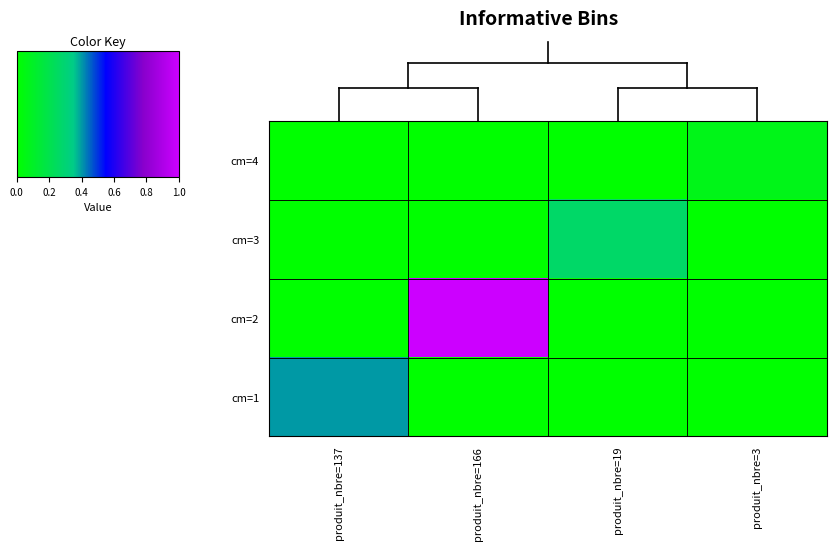

What is the total value across all series at produit_nbre=19?

0.3